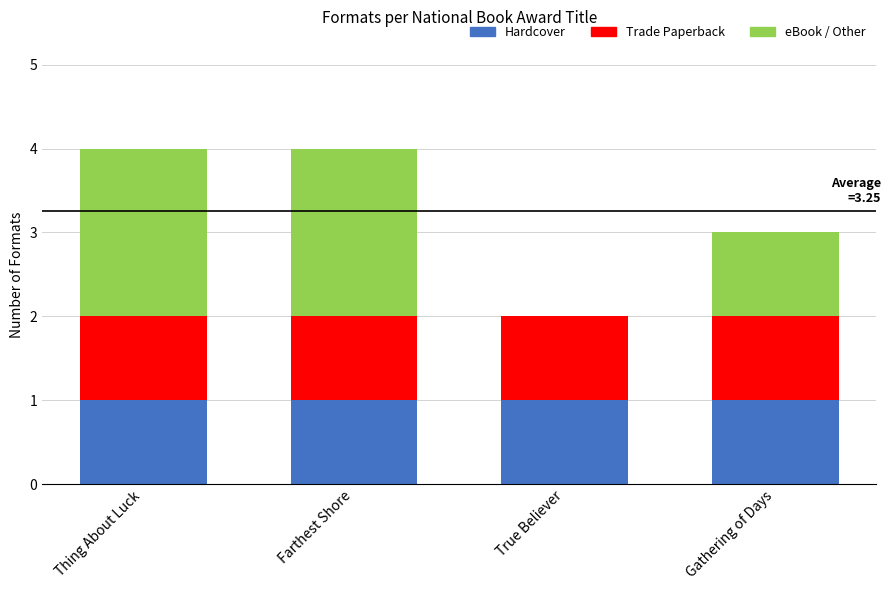

Is it true that Hardcover equals 2 at Gathering of Days?

False